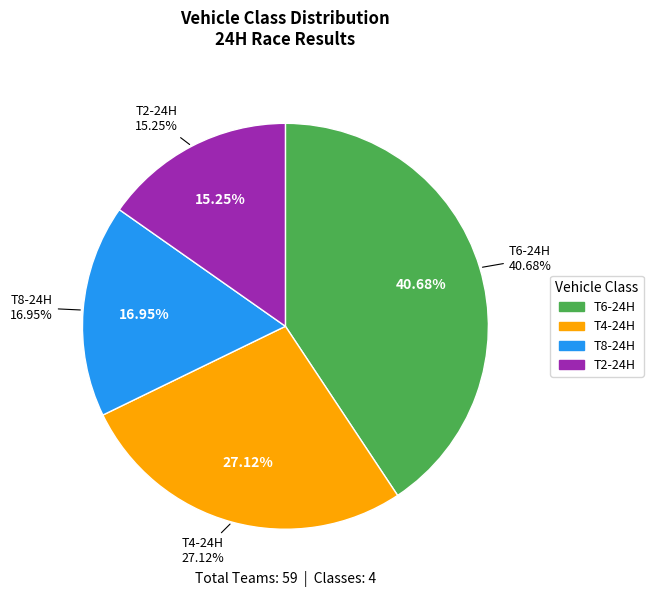

To the nearest percent, what is the average slice percentage?

25%